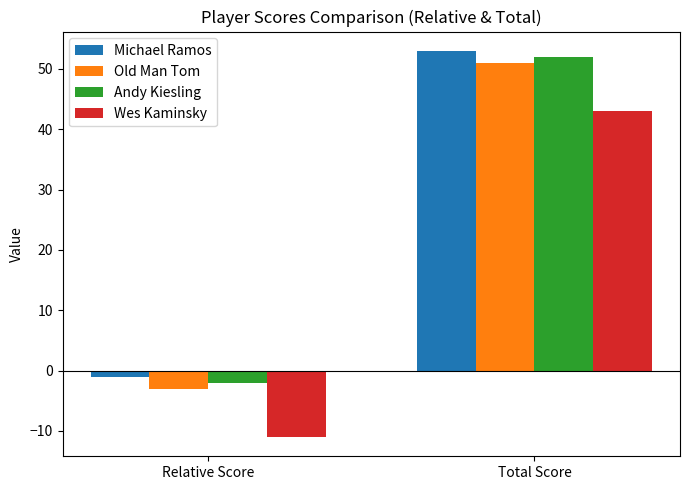

What is the difference between the Andy Kiesling values at Total Score and Relative Score?

54